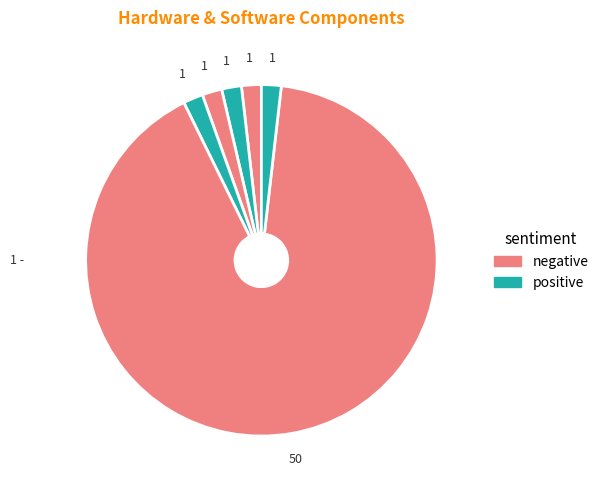

Count the number of slices in the pie.

6